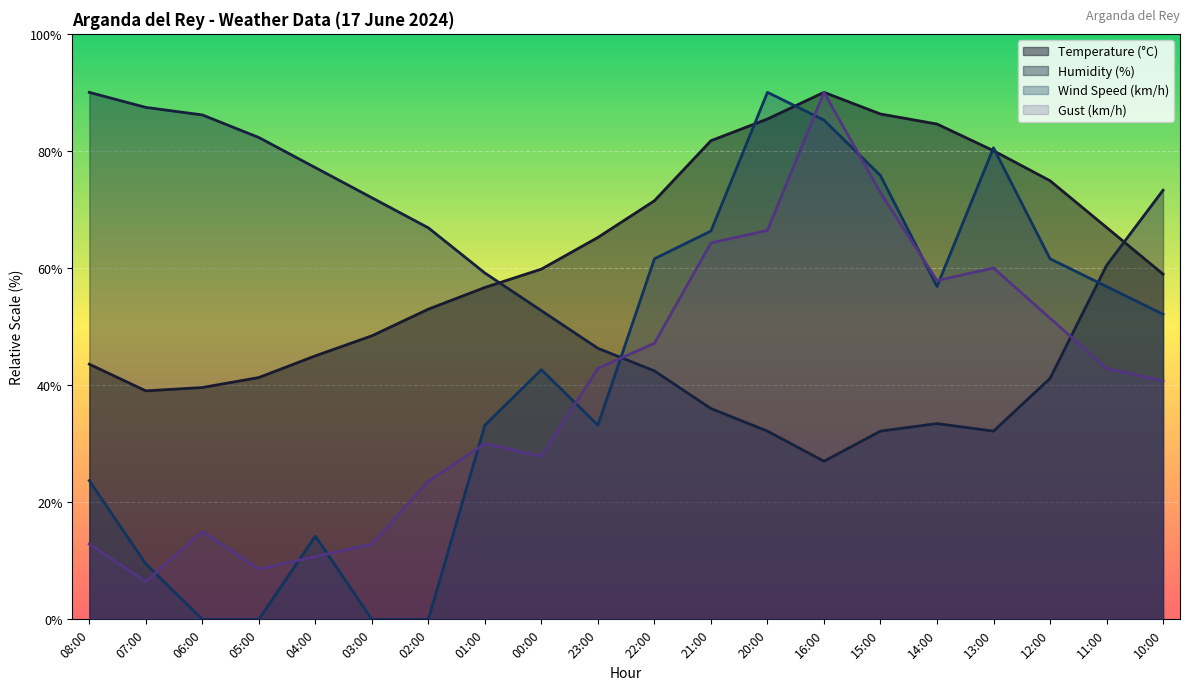

How many intersections are there between Wind Speed (km/h) and Temperature (°C)?

4